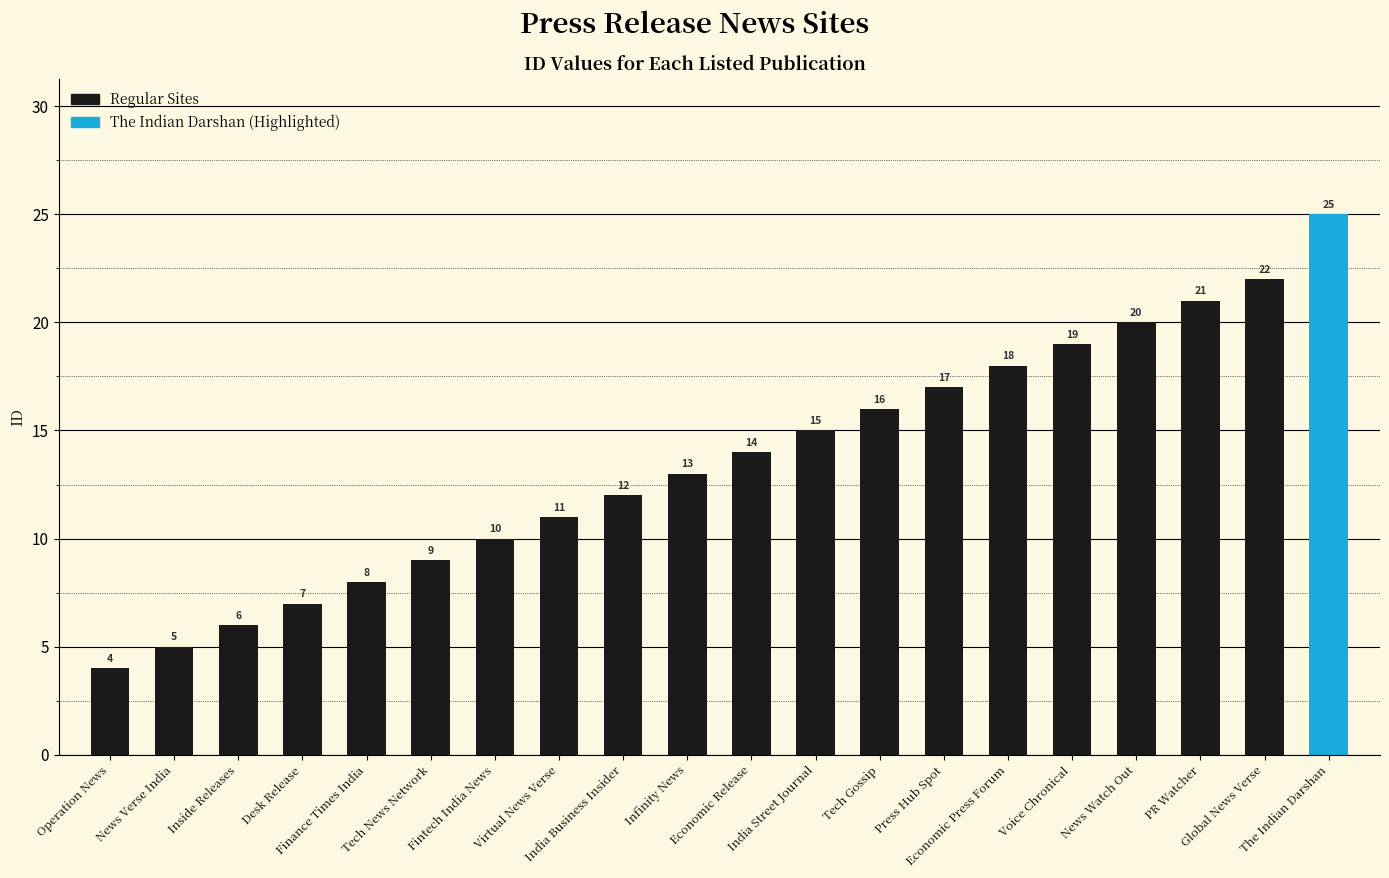

Reading left to right, extract all data points from this chart.

Operation News=4	News Verse India=5	Inside Releases=6	Desk Release=7	Finance Times India=8	Tech News Network=9	Fintech India News=10	Virtual News Verse=11	India Business Insider=12	Infinity News=13	Economic Release=14	India Street Journal=15	Tech Gossip=16	Press Hub Spot=17	Economic Press Forum=18	Voice Chronical=19	News Watch Out=20	PR Watcher=21	Global News Verse=22	The Indian Darshan=25